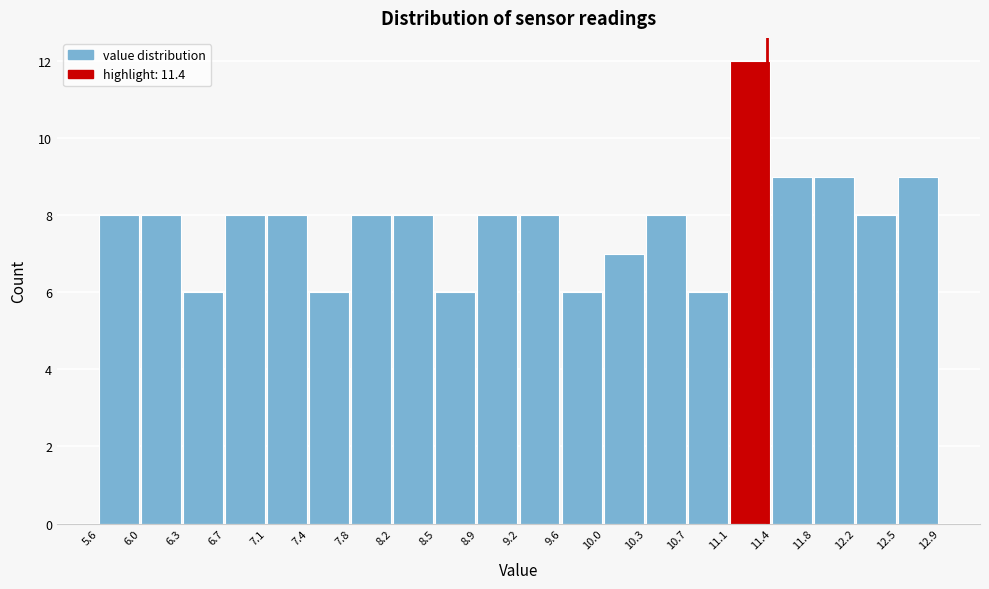

How tall is the bar that spans 6.3 to 6.7 on the x-axis? The values are not printed on the chart, so give them approximately, as read against the axis.

6